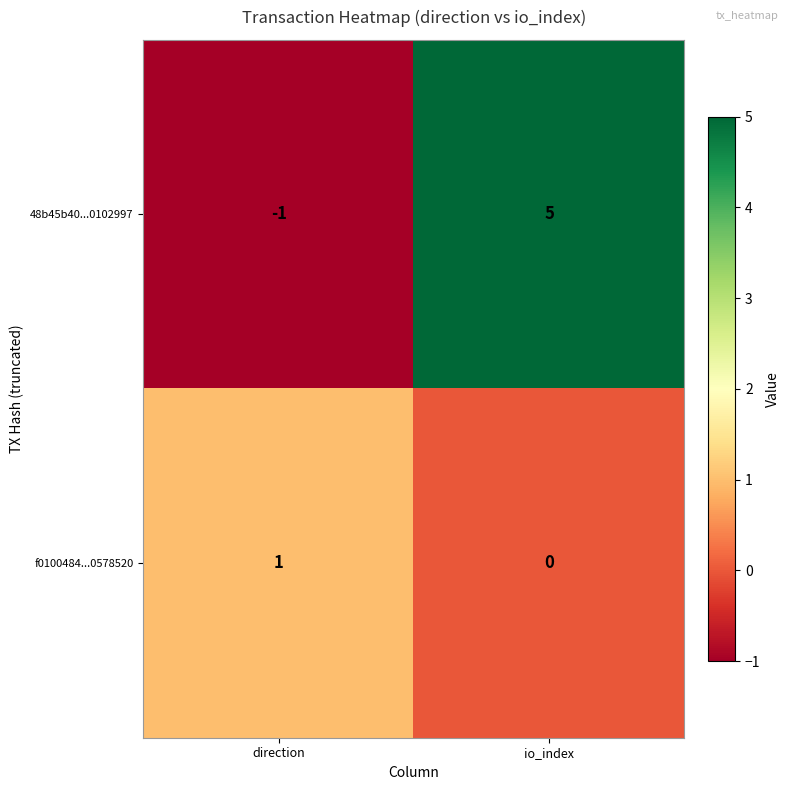

At which category is the sum across all series the highest?

io_index